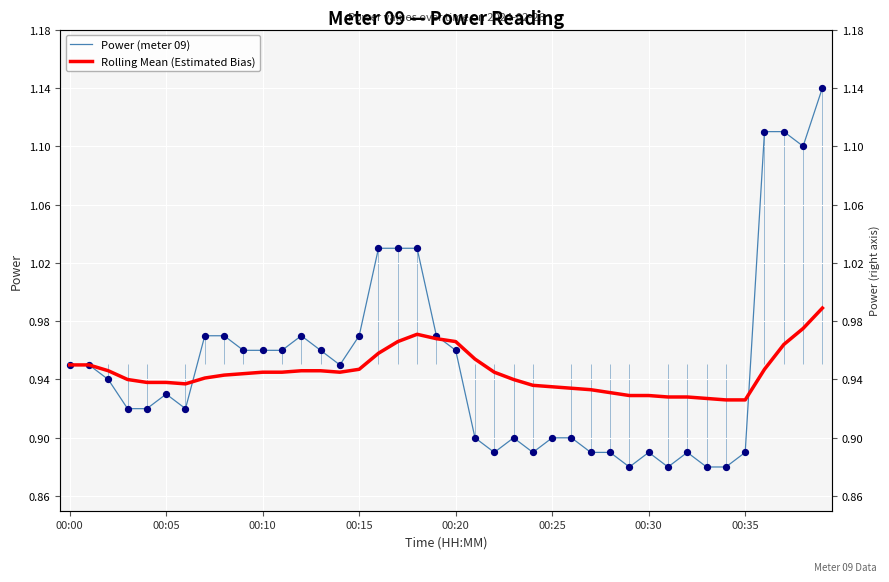

What are all the series names shown in the legend?

Power (meter 09), Rolling Mean (Estimated Bias)